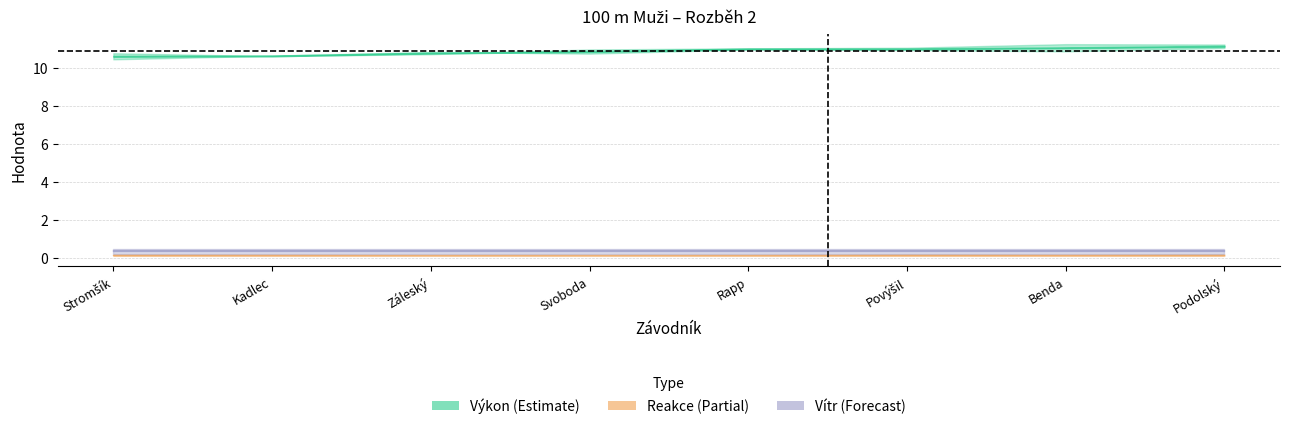

Between Rapp and Podolský, which series saw the biggest shift?

Výkon (Estimate)